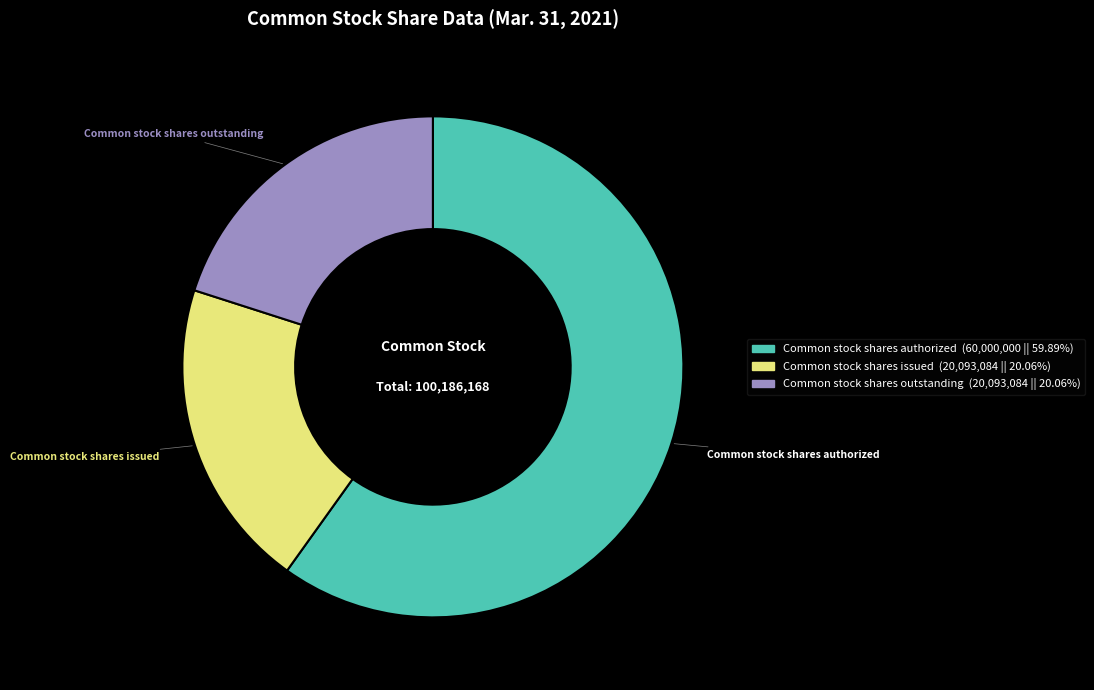

Which slice is the largest?

Common stock shares authorized